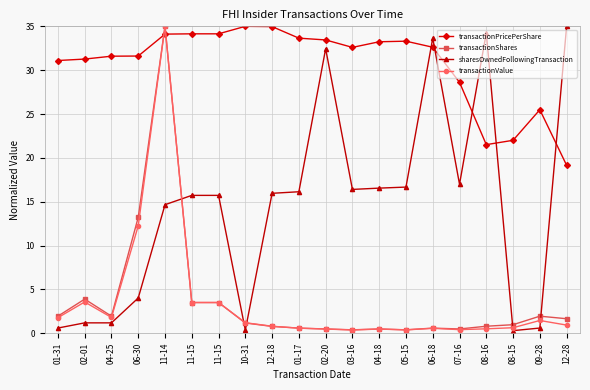

How many lines are shown in the chart?

4